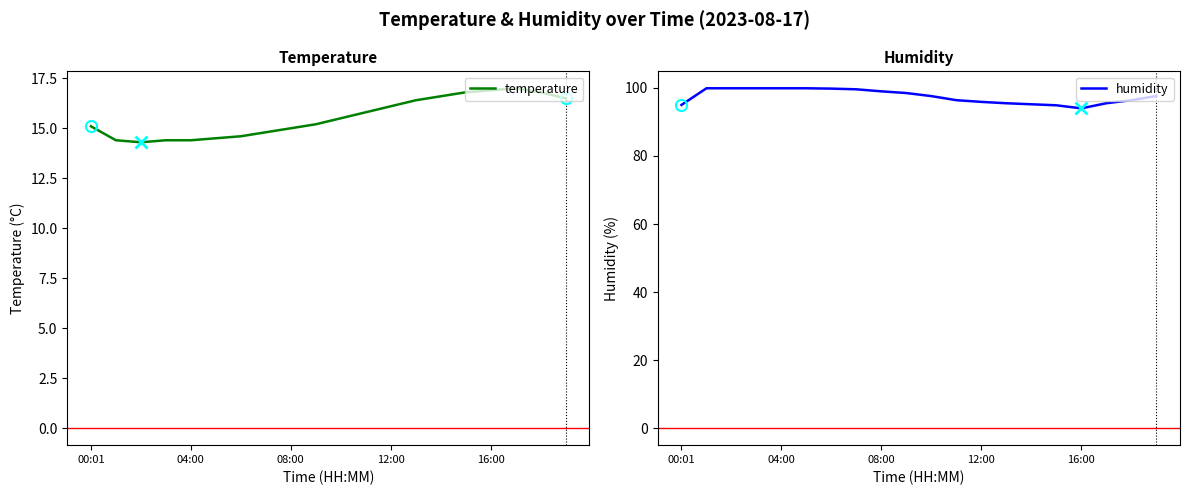

True or false: humidity and temperature intersect in this chart.

False